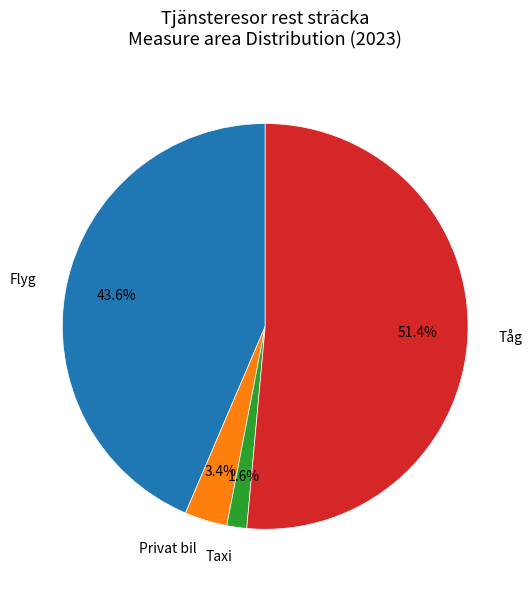

Which slice is the smallest?

Taxi